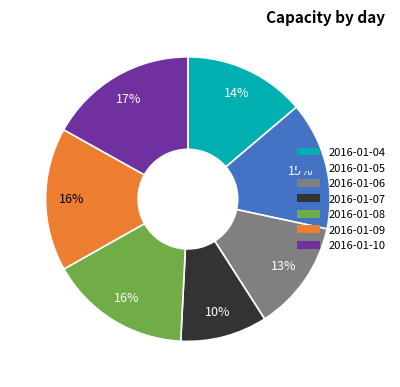

Do 2016-01-04 and 2016-01-06 together represent more than half of the pie?

No